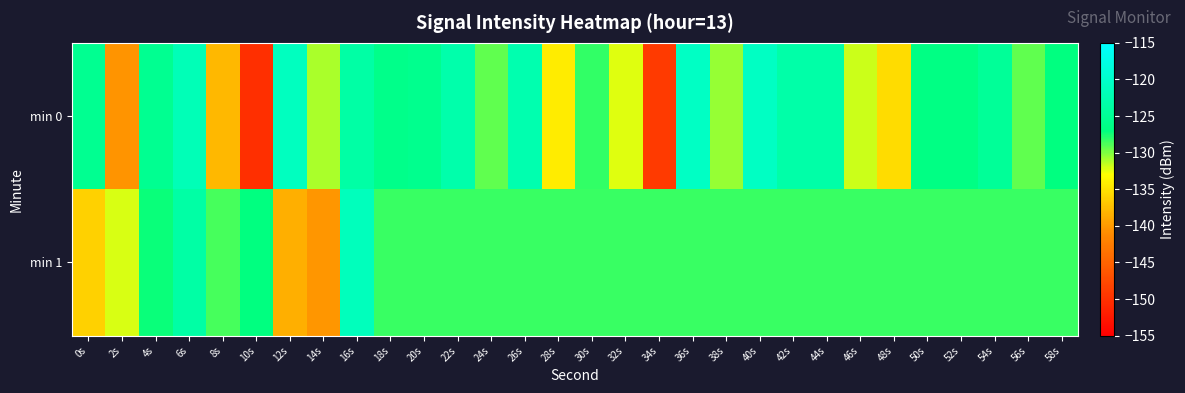

Rank the series by their maximum value, from lowest to highest.

min 1, min 0